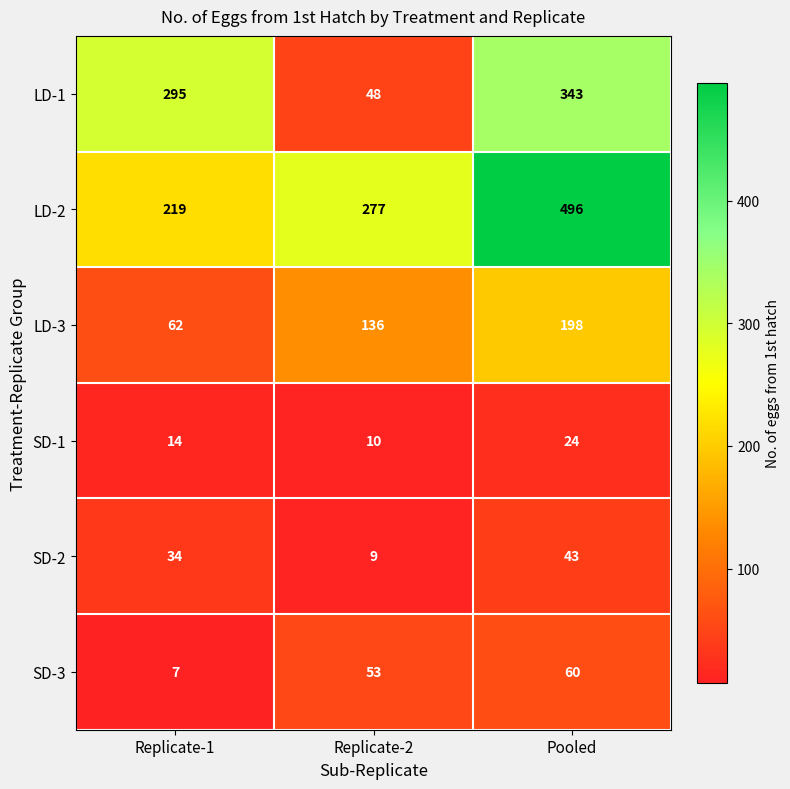

Read the SD-3 value at Pooled, to the nearest 5.

60